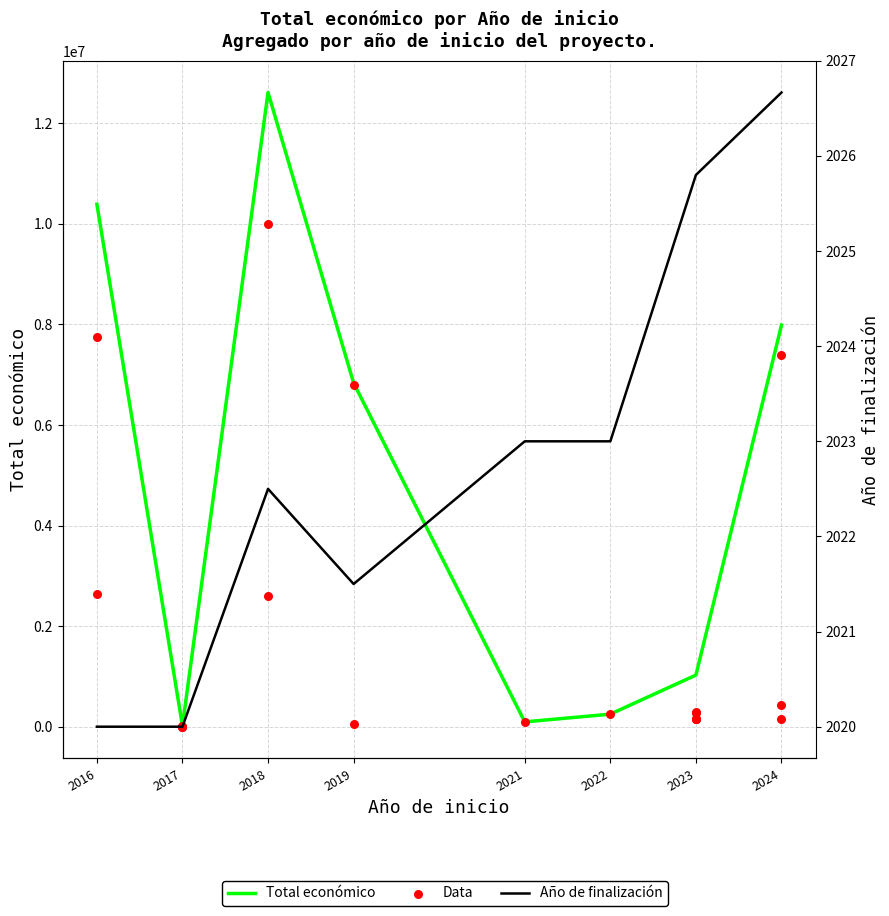

Which has a higher value, 2023 or 2022?

2022